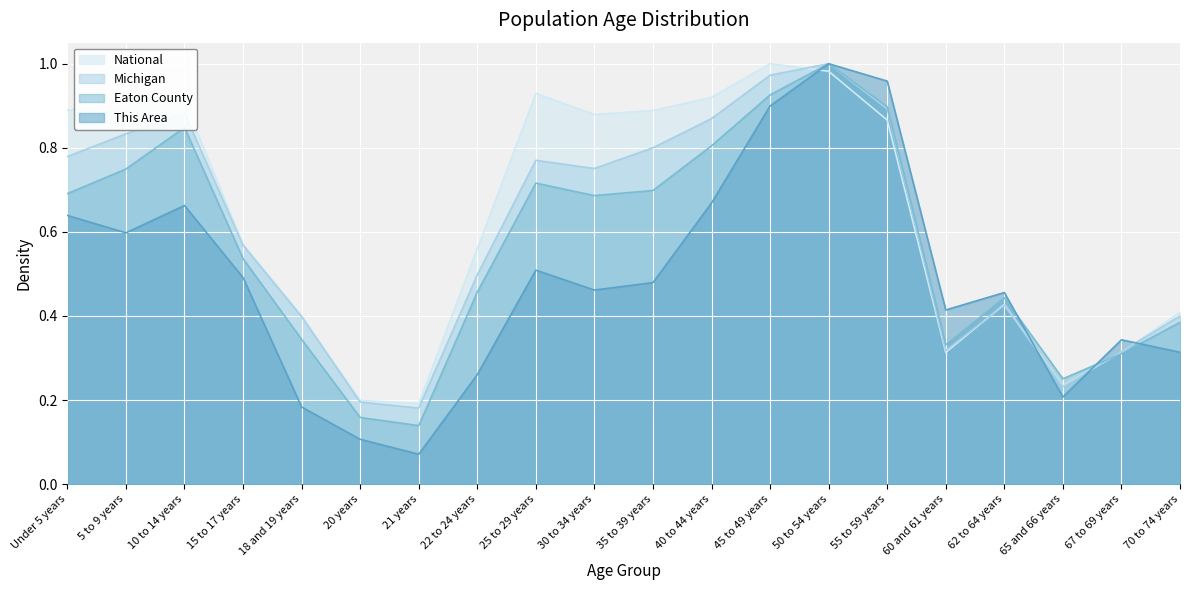

Reading left to right, what are all the values shown in this chart?

This Area: 0.6	0.6	0.7	0.5	0.2	0.1	0.1	0.3	0.5	0.5	0.5	0.7	0.9	1.0	1.0	0.4	0.5	0.2	0.3	0.3
Eaton County: 0.7	0.7	0.8	0.5	0.3	0.2	0.1	0.5	0.7	0.7	0.7	0.8	0.9	1.0	0.9	0.3	0.4	0.3	0.3	0.4
Michigan: 0.8	0.8	0.9	0.6	0.4	0.2	0.2	0.5	0.8	0.8	0.8	0.9	1.0	1.0	0.9	0.3	0.4	0.2	0.3	0.4
National: 0.9	0.9	0.9	0.6	0.4	0.2	0.2	0.6	0.9	0.9	0.9	0.9	1.0	1.0	0.9	0.3	0.4	0.2	0.3	0.4